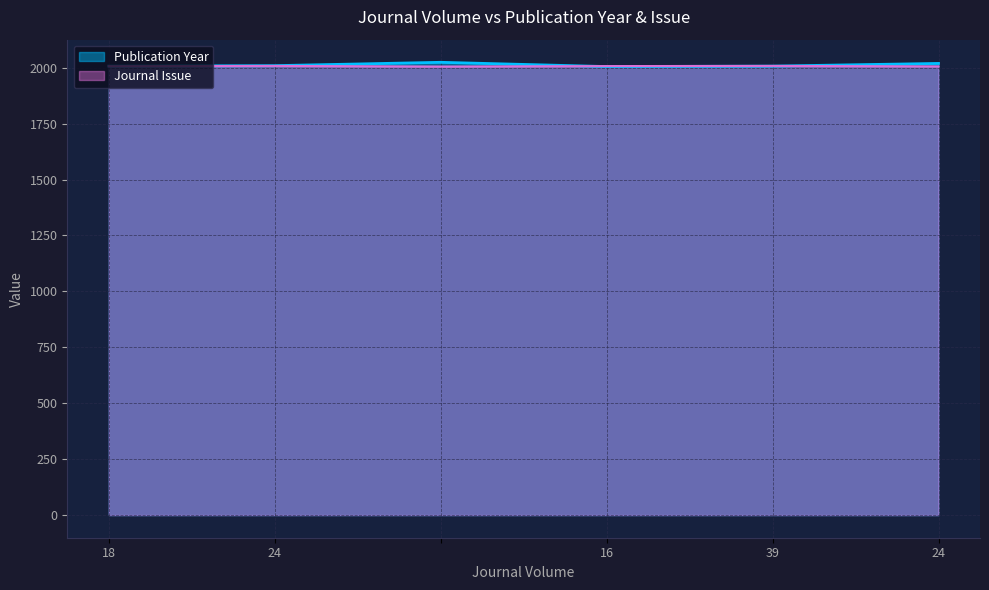

Reading right to left, what are all the values shown in this chart?

Publication Year: 24=2019.0	39=2007.0	16=2005.0	=2024.0	24=2009.0	18=2007.0
Journal Issue: 24=2005.7	39=2007.8	16=2007.1	=2005.0	24=2007.8	18=2006.4